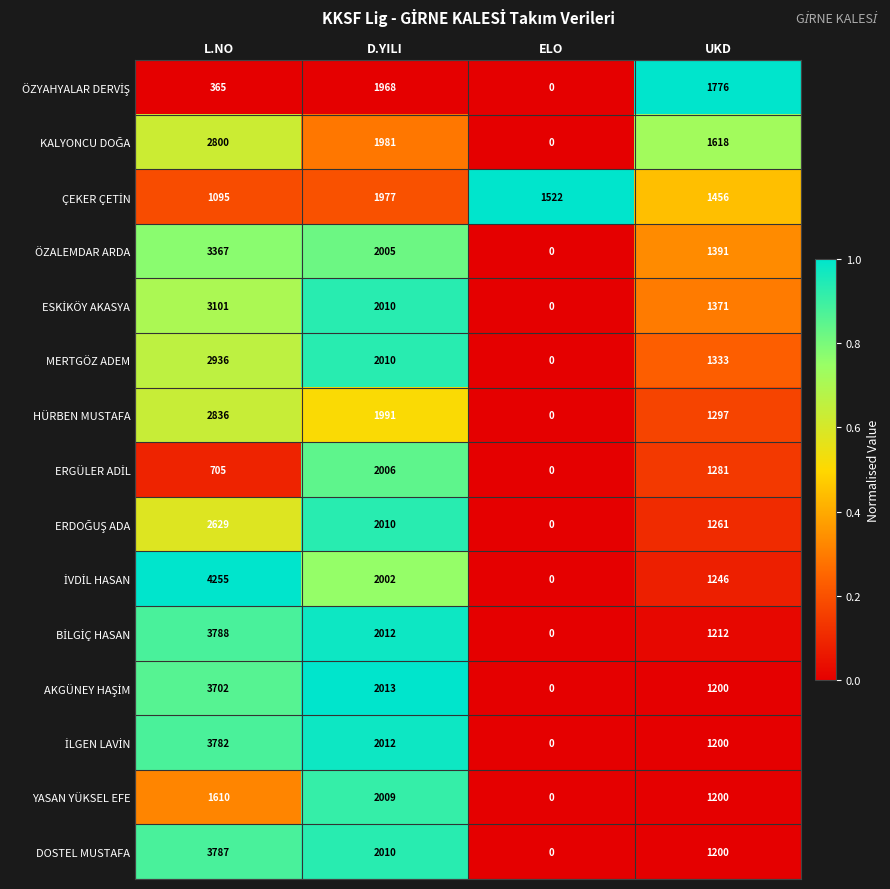

At which category does the chart reach its minimum across all series?

ELO